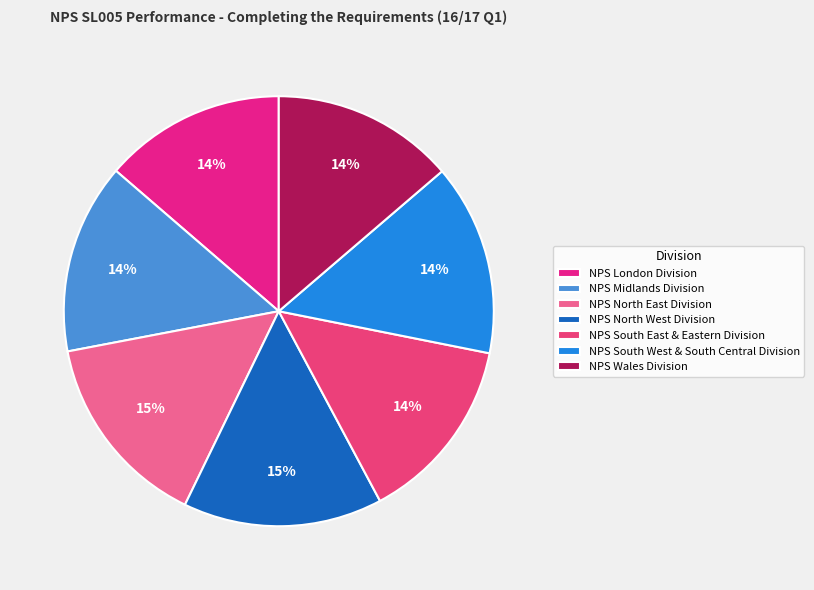

Is NPS London Division the majority of the pie?

No